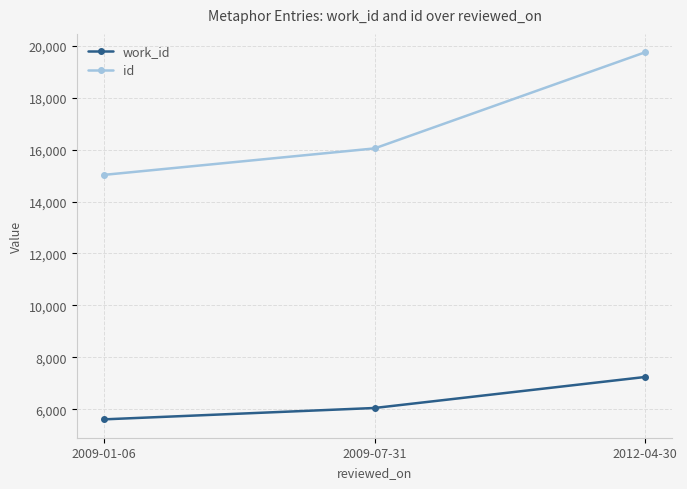

Reading left to right, what are all the values shown in this chart?

work_id: 5615	6053	7247
id: 15026	16045	19747